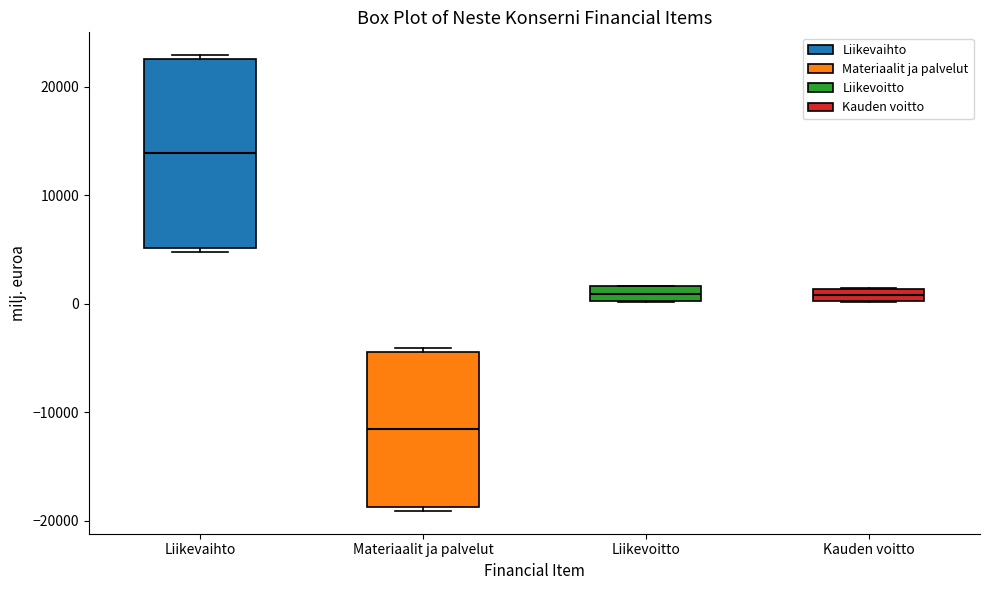

Where is the lower edge of the box for Materiaalit ja palvelut on the y-axis? The values are not printed on the chart, so give them approximately, as read against the axis.

-19000